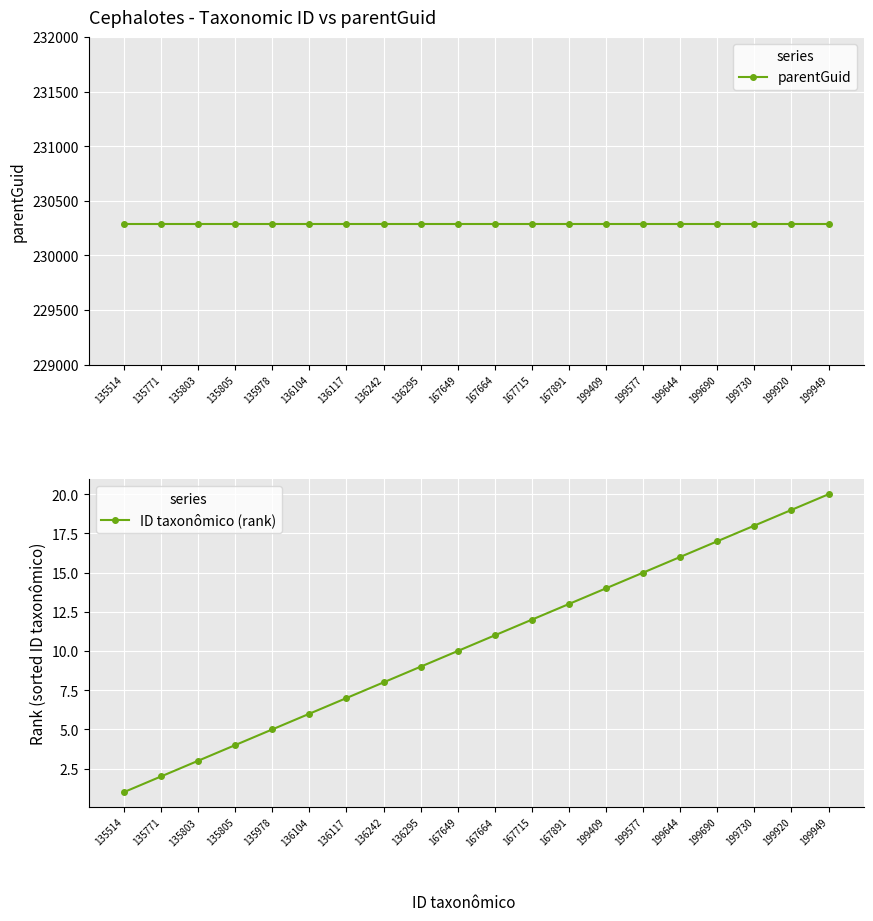

What is the difference between the highest and lowest values at 199690?

230271